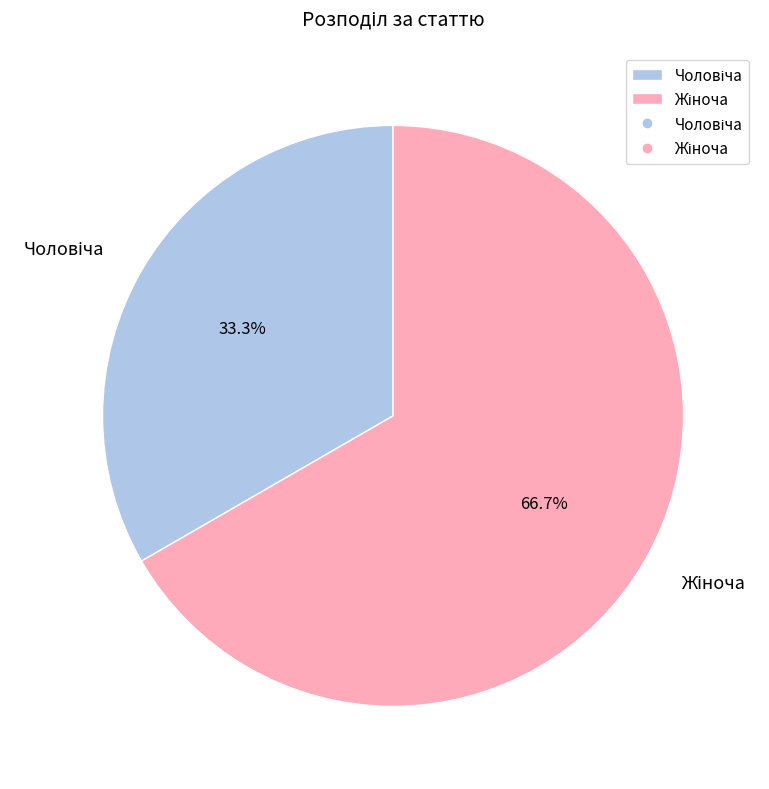

Is there any slice that represents more than half of the pie?

Yes